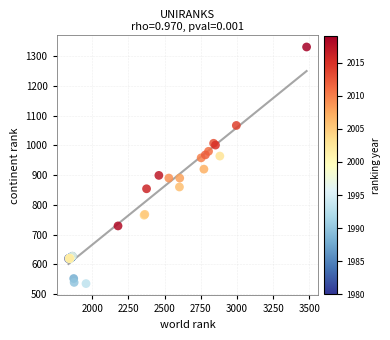

What Y value in the scatter plot is closest to 933?

920